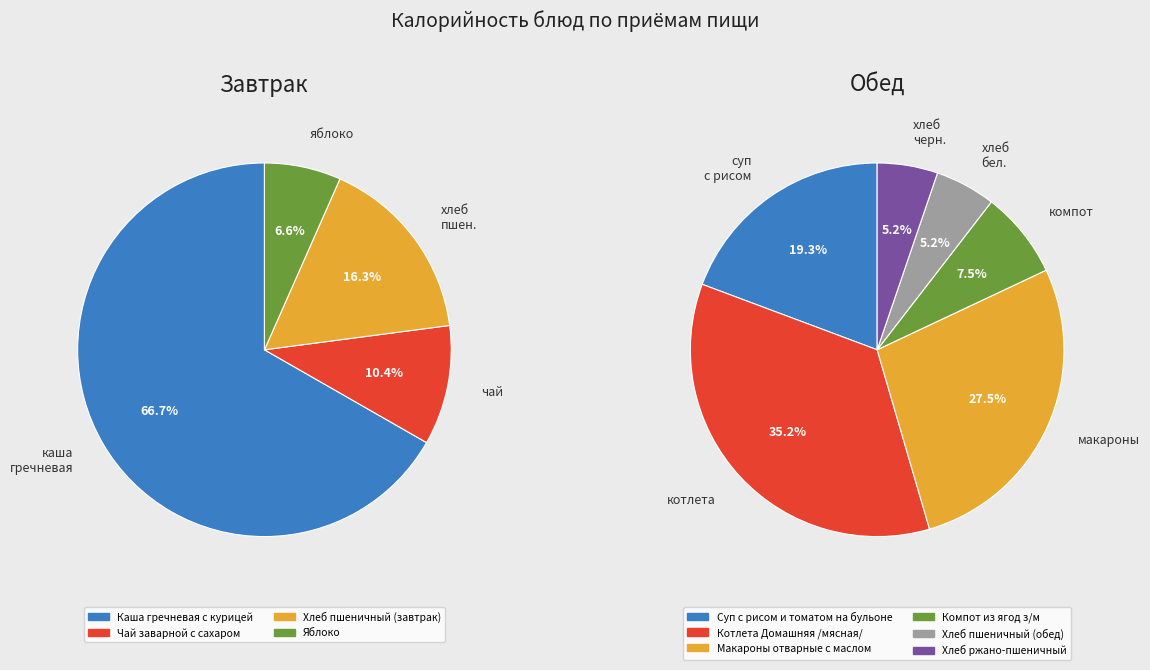

Rank the categories by value from lowest to highest.

Яблоко, Хлеб пшеничный (обед), Хлеб ржано-пшеничный, Чай заварной с сахаром, Компот из ягод з/м, Хлеб пшеничный (завтрак), Суп с рисом и томатом на бульоне, Макароны отварные с маслом, Котлета Домашняя /мясная/, Каша гречневая с курицей